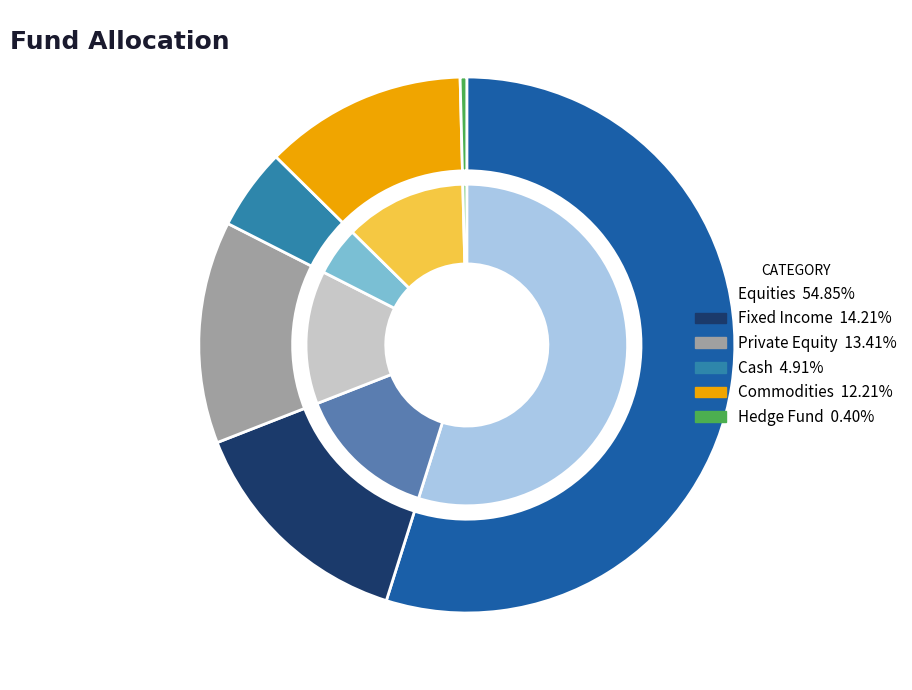

What is the smallest slice in the pie chart?

Hedge Fund